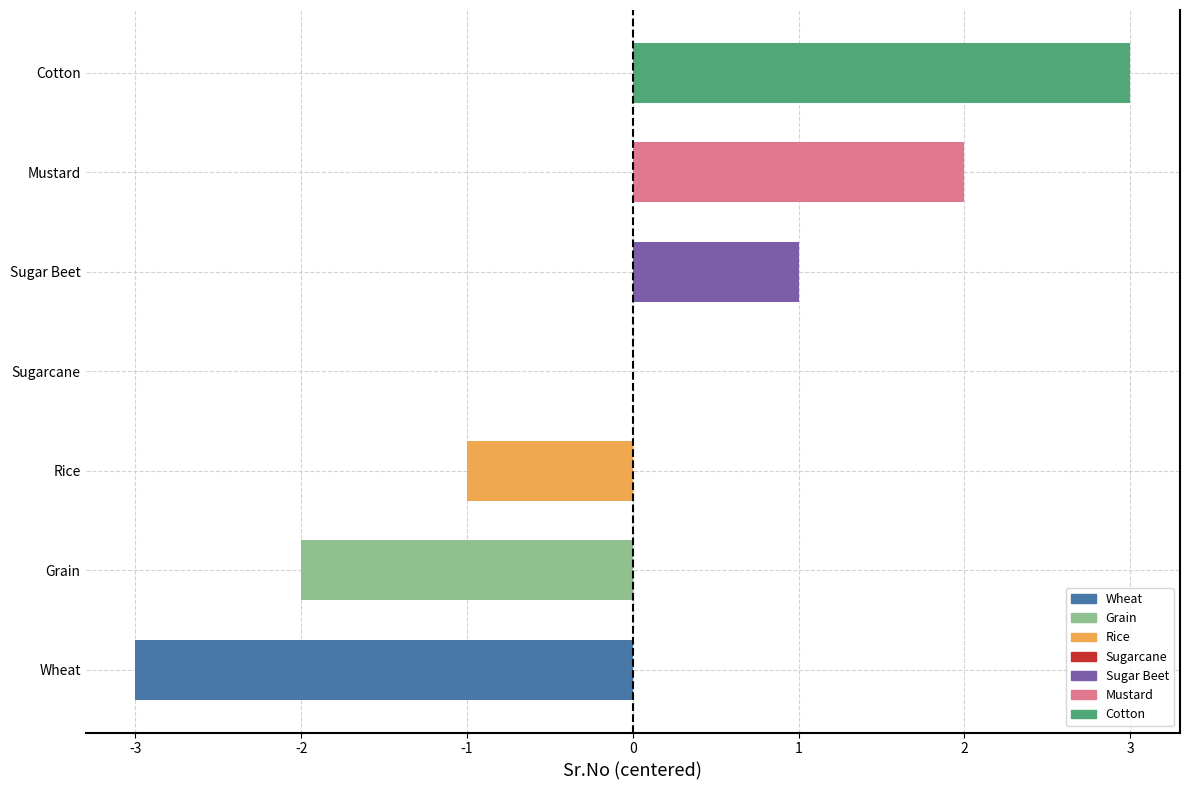

How many data points does each series have?

7